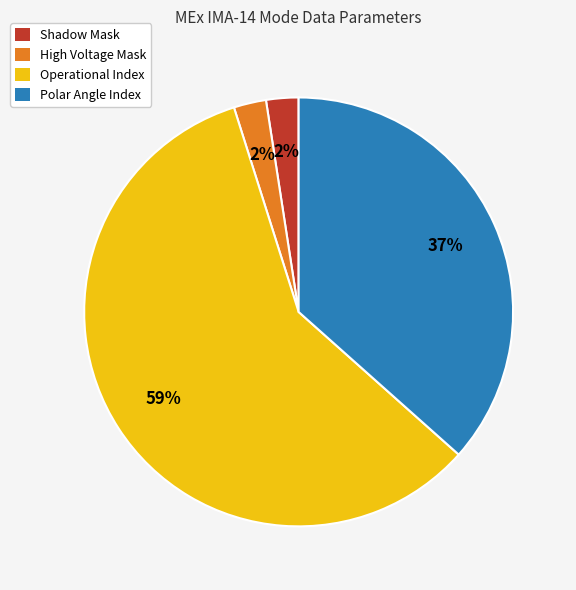

Do High Voltage Mask and Operational Index together represent more than half of the pie?

Yes